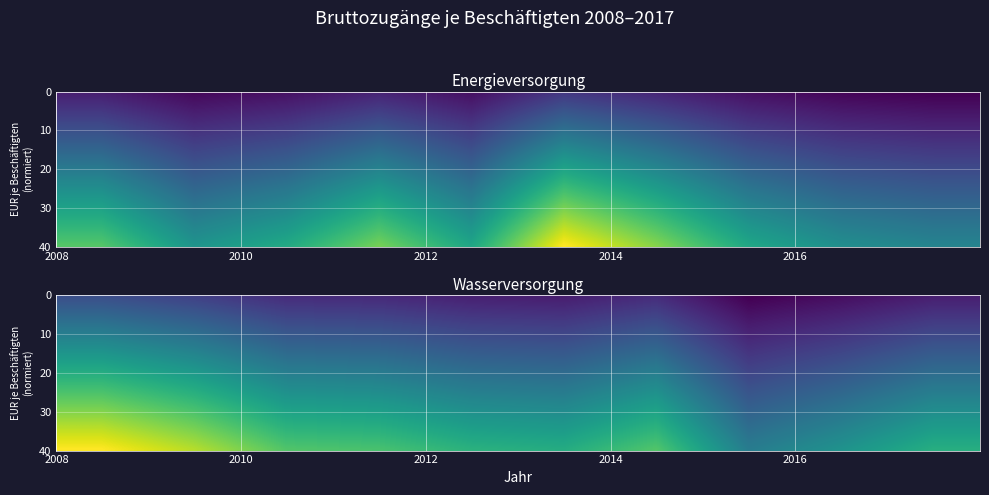

How many categories are shown in the chart?

10